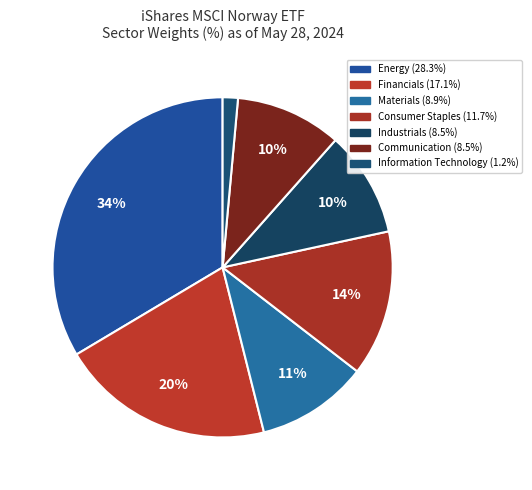

Count the number of slices in the pie.

7